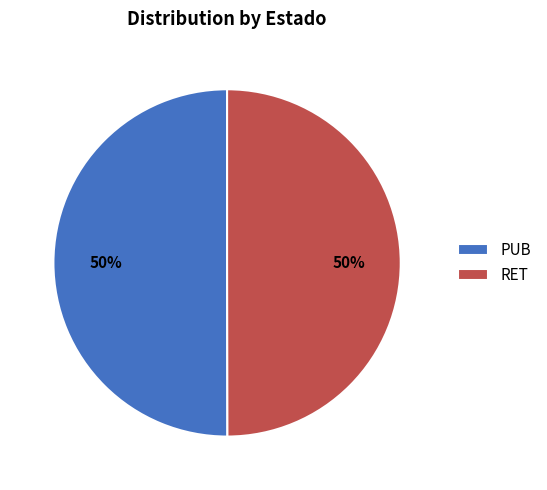

Count the number of slices in the pie.

2